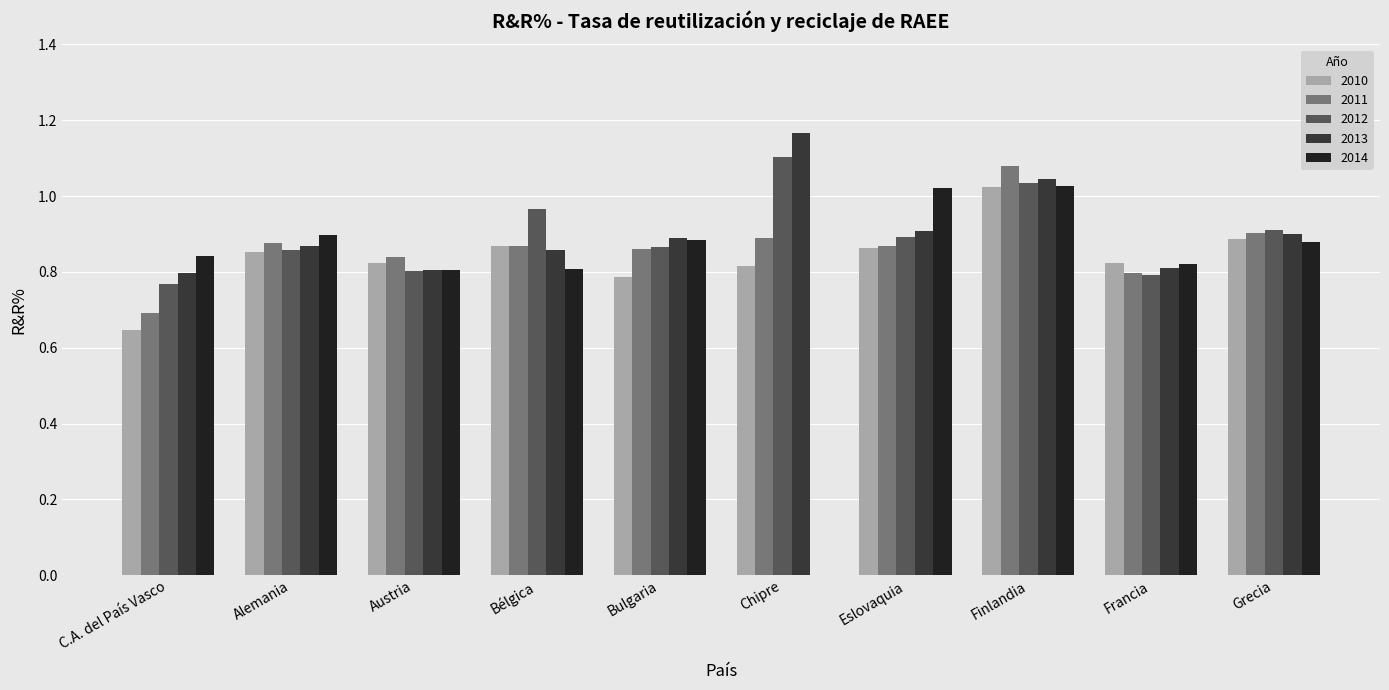

What is the sum of all 2012 values?

9.0